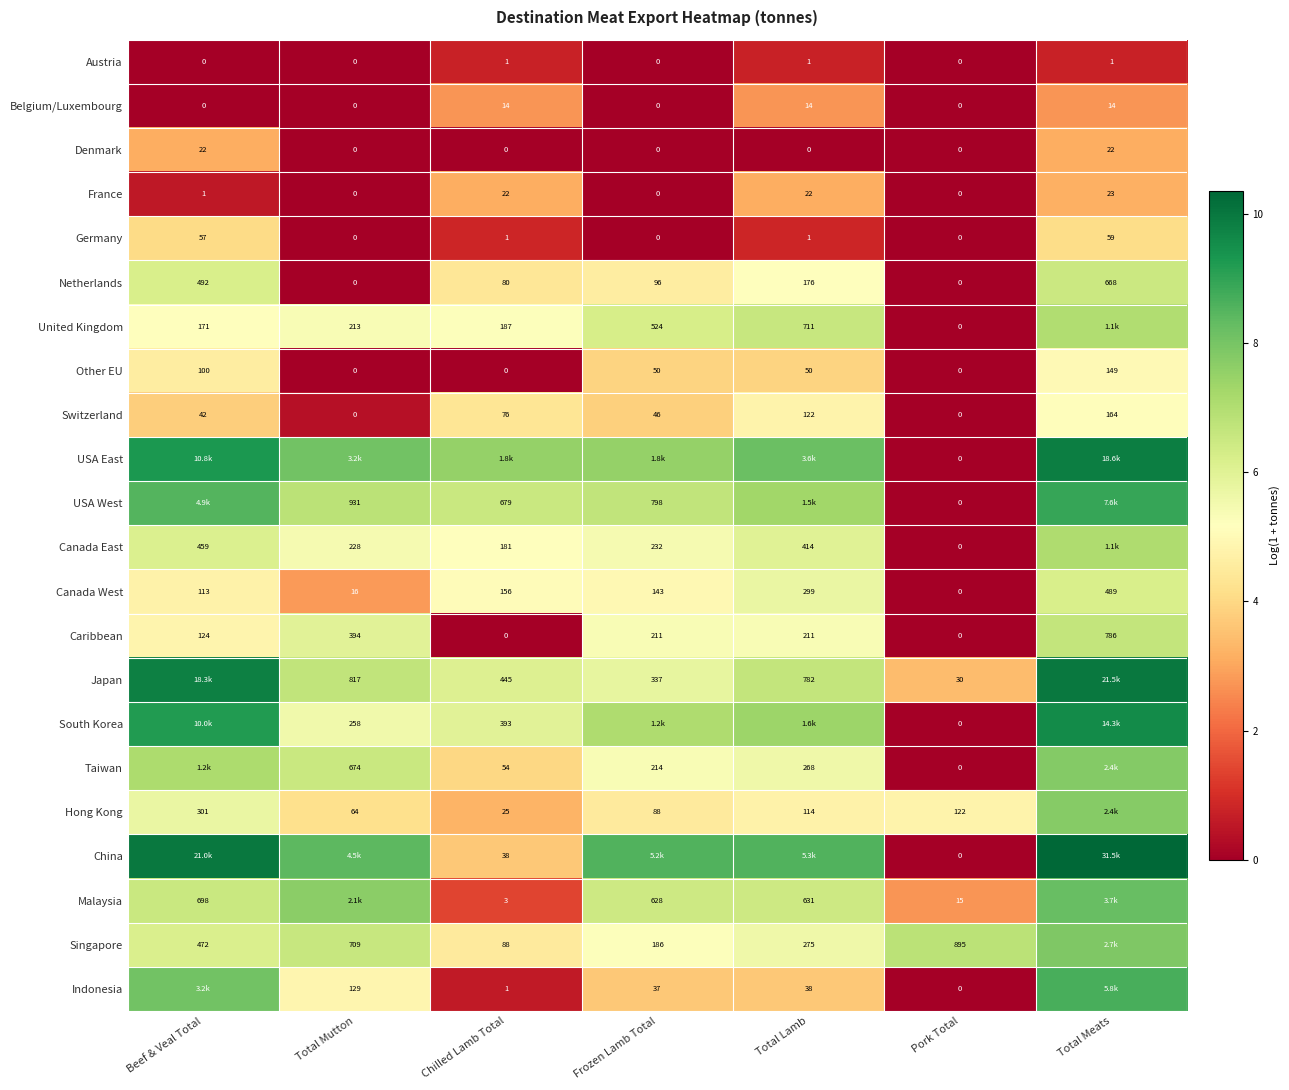

At which label is Caribbean closest to 393?

Total Mutton